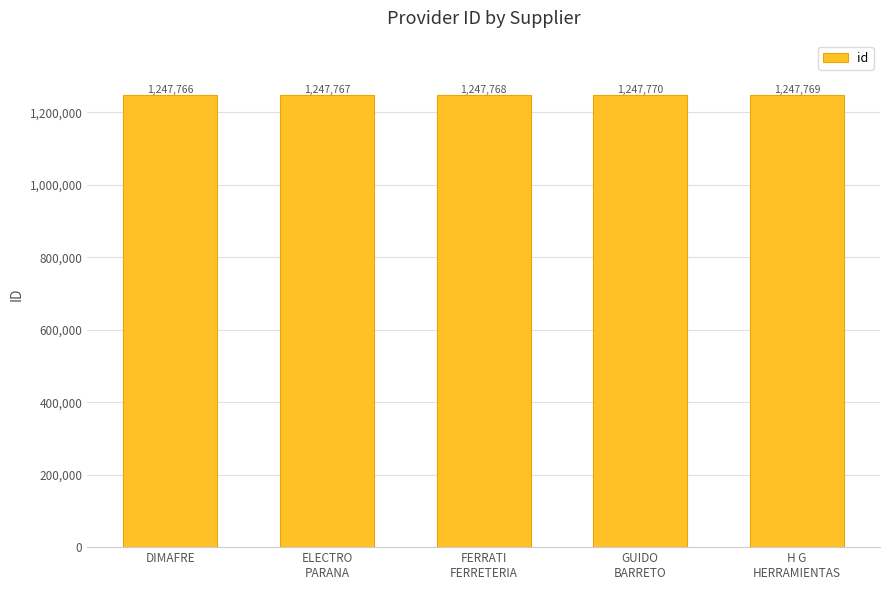

Approximately how many times larger is the value at ELECTRO
PARANA compared to FERRATI
FERRETERIA?

1.0